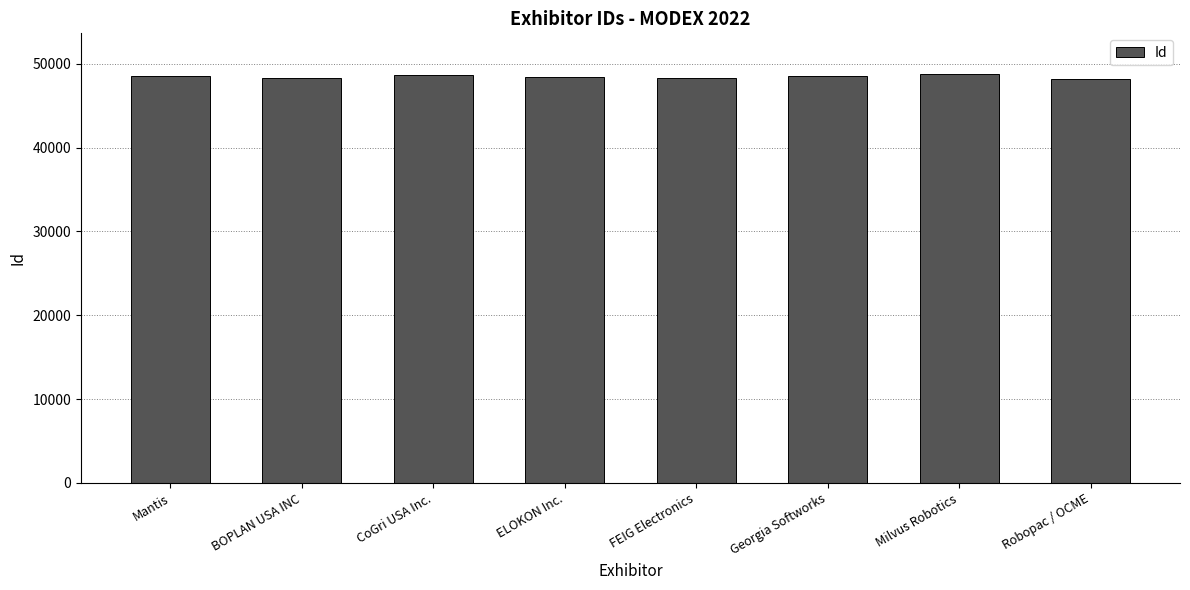

What is the minimum value shown in the chart?

48213